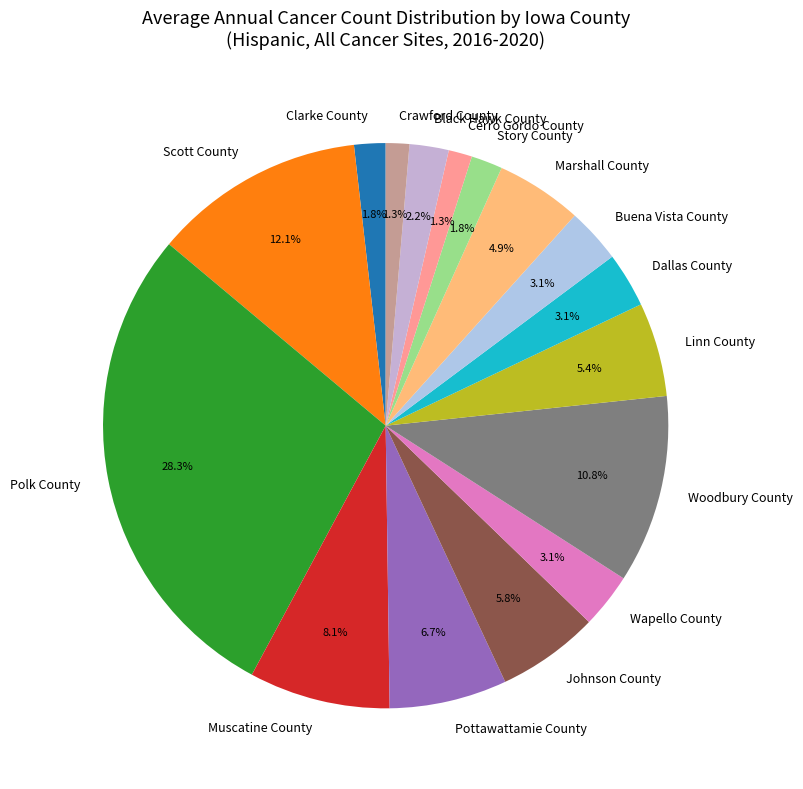

What portion of the pie excludes Clarke County?

98.2%